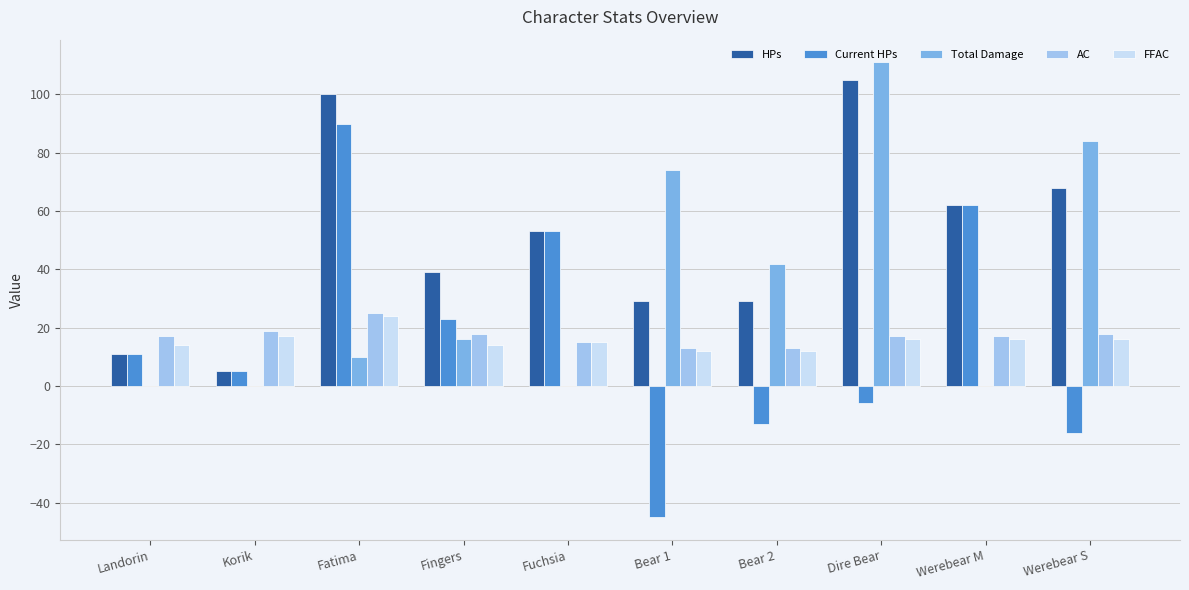

Between Korik and Fingers, which series saw the biggest shift?

HPs